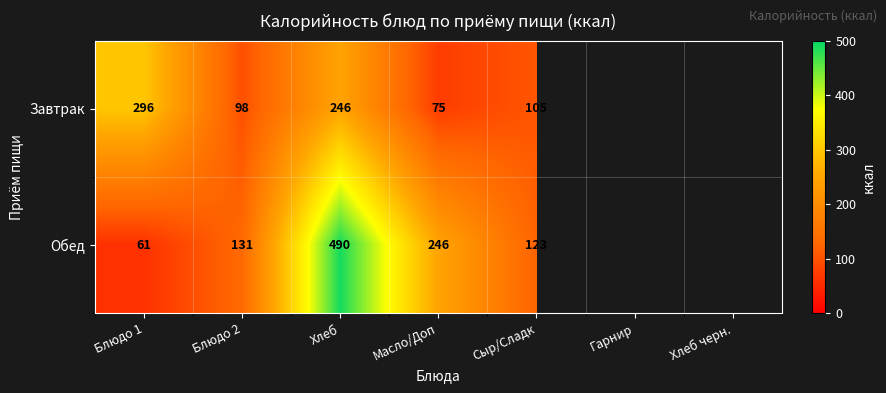

Is it true that Завтрак equals 106 at Масло/Доп?

False